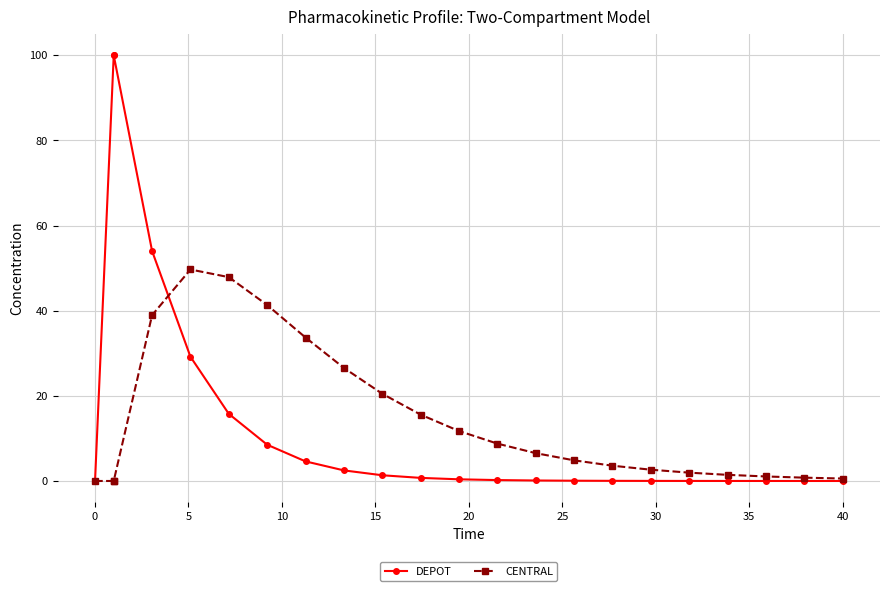

What are all the series names shown in the legend?

DEPOT, CENTRAL